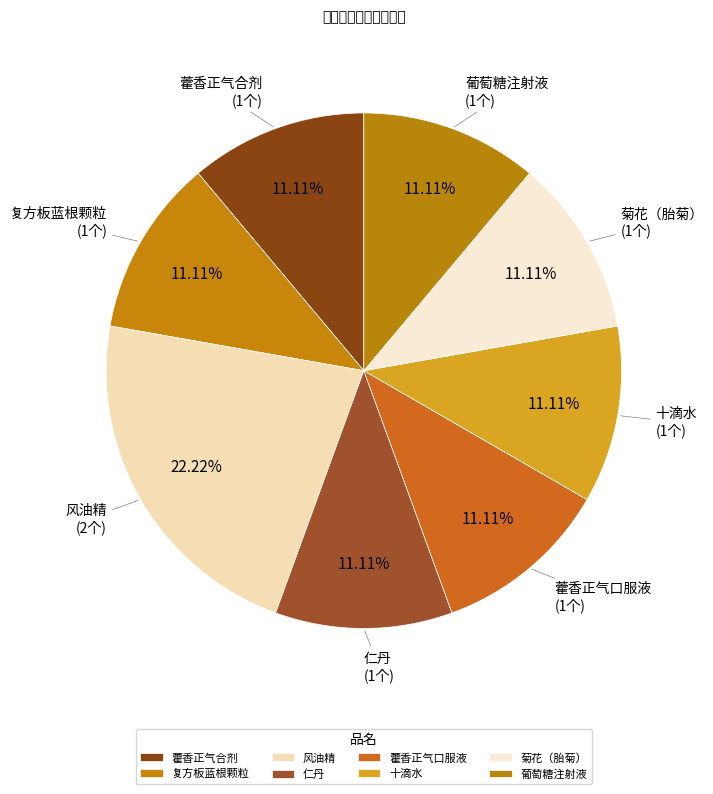

Approximately how many times larger is the value at 十滴水 compared to 菊花（胎菊）?

1.0